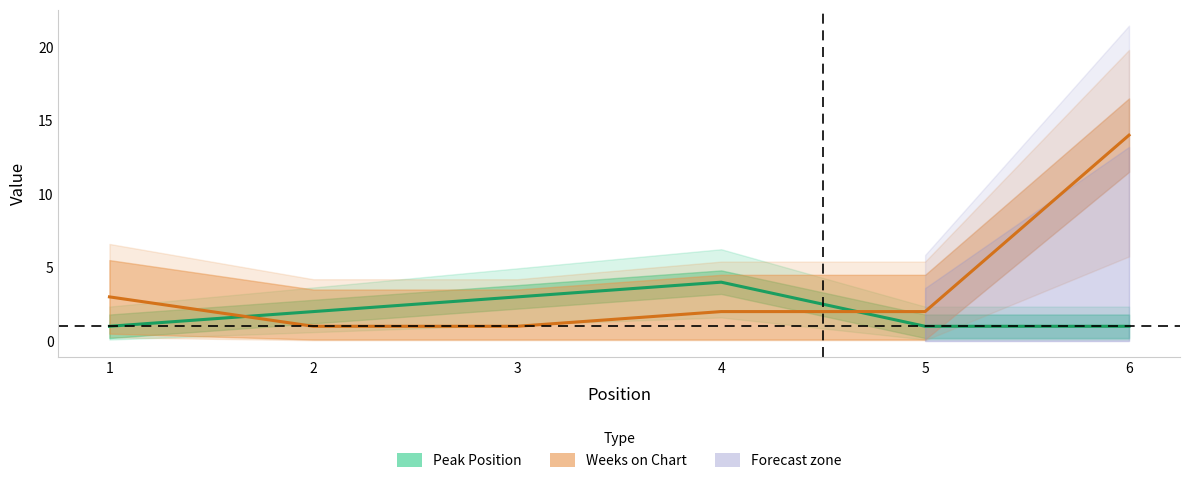

Rank the series at 5 from lowest to highest value.

Peak Position, Weeks on Chart